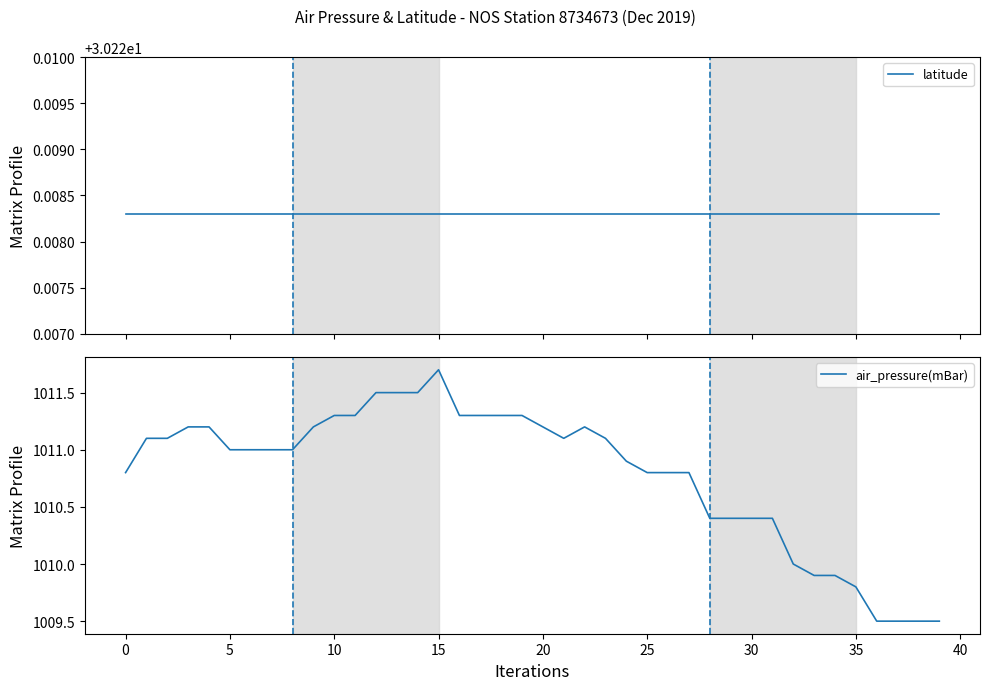

Which series has the largest total across all categories?

air_pressure(mBar)